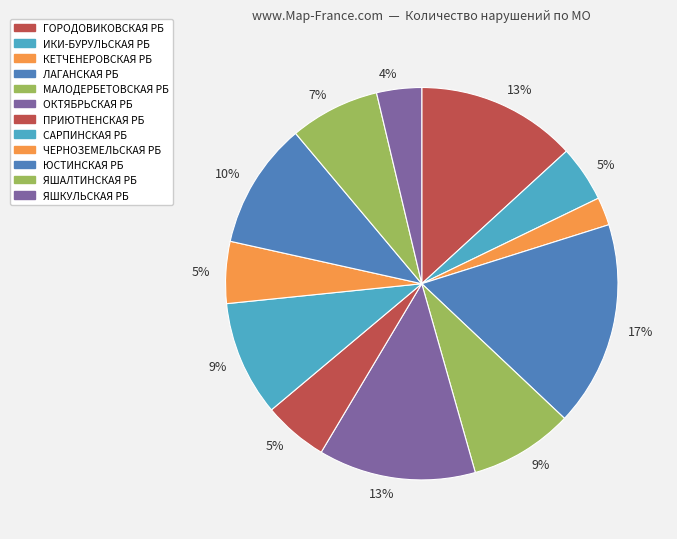

Count the number of slices in the pie.

12